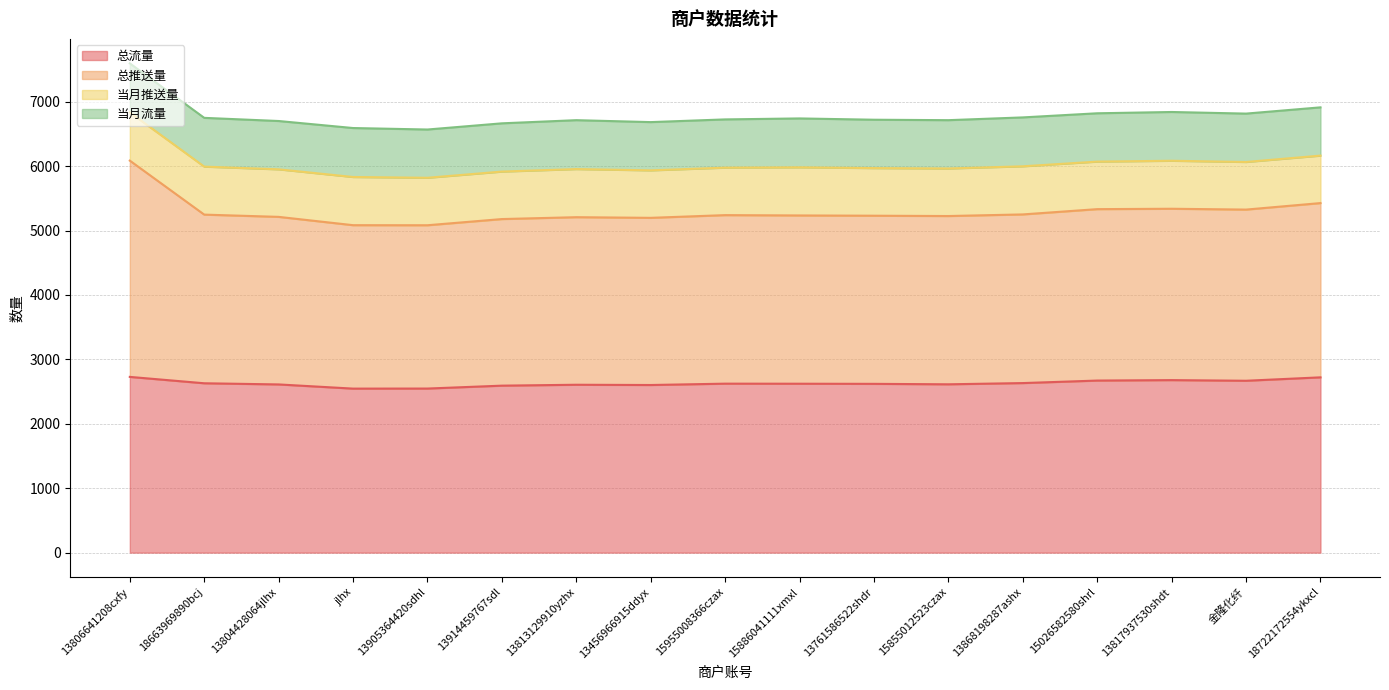

How many lines are shown in the chart?

4